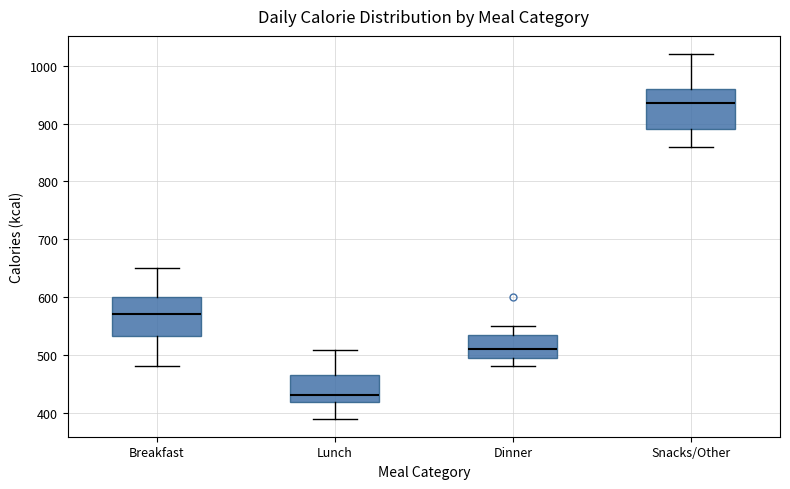

Where is the upper edge of the box for Breakfast on the y-axis? The values are not printed on the chart, so give them approximately, as read against the axis.

600